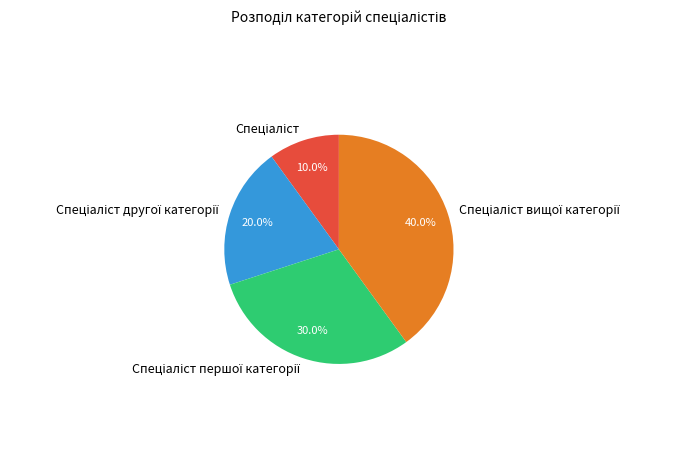

Is there a majority slice in this chart?

No